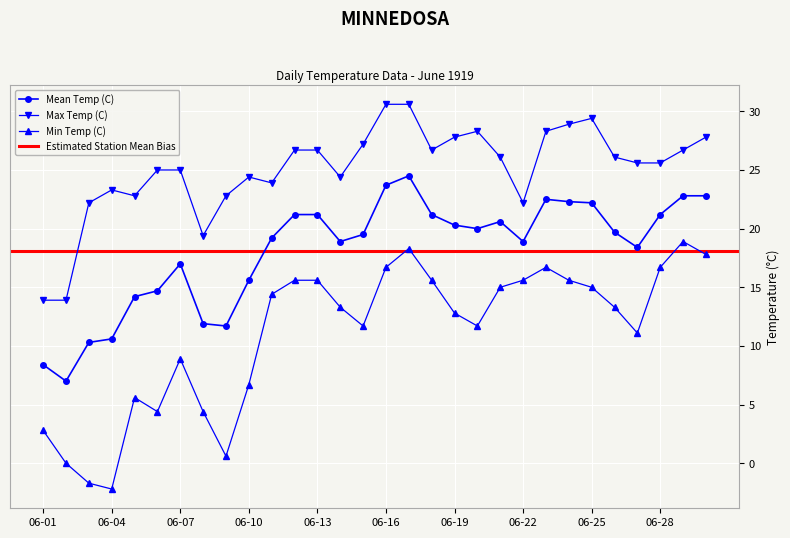

Reading right to left, list all the values displayed in this chart.

Max Temp (C): 06-30=27.8	06-29=26.7	06-28=25.6	06-27=25.6	06-26=26.1	06-25=29.4	06-24=28.9	06-23=28.3	06-22=22.2	06-21=26.1	06-20=28.3	06-19=27.8	06-18=26.7	06-17=30.6	06-16=30.6	06-15=27.2	06-14=24.4	06-13=26.7	06-12=26.7	06-11=23.9	06-10=24.4	06-09=22.8	06-08=19.4	06-07=25.0	06-06=25.0	06-05=22.8	06-04=23.3	06-03=22.2	06-02=13.9	06-01=13.9
Min Temp (C): 06-30=17.8	06-29=18.9	06-28=16.7	06-27=11.1	06-26=13.3	06-25=15.0	06-24=15.6	06-23=16.7	06-22=15.6	06-21=15.0	06-20=11.7	06-19=12.8	06-18=15.6	06-17=18.3	06-16=16.7	06-15=11.7	06-14=13.3	06-13=15.6	06-12=15.6	06-11=14.4	06-10=6.7	06-09=0.6	06-08=4.4	06-07=8.9	06-06=4.4	06-05=5.6	06-04=-2.2	06-03=-1.7	06-02=0.0	06-01=2.8
Mean Temp (C): 06-30=22.8	06-29=22.8	06-28=21.2	06-27=18.4	06-26=19.7	06-25=22.2	06-24=22.3	06-23=22.5	06-22=18.9	06-21=20.6	06-20=20.0	06-19=20.3	06-18=21.2	06-17=24.5	06-16=23.7	06-15=19.5	06-14=18.9	06-13=21.2	06-12=21.2	06-11=19.2	06-10=15.6	06-09=11.7	06-08=11.9	06-07=17.0	06-06=14.7	06-05=14.2	06-04=10.6	06-03=10.3	06-02=7.0	06-01=8.4